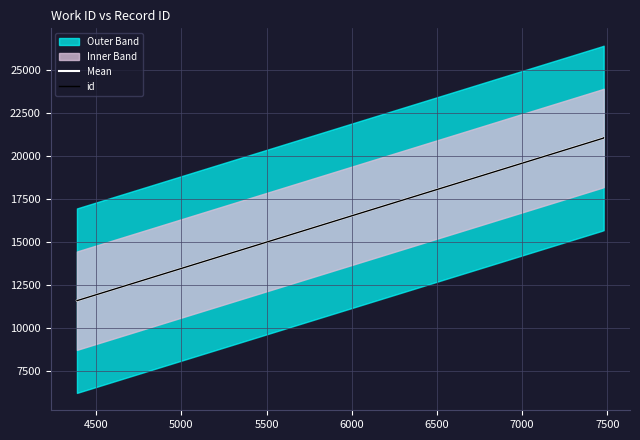

Where does the data first go above 21044?

7479